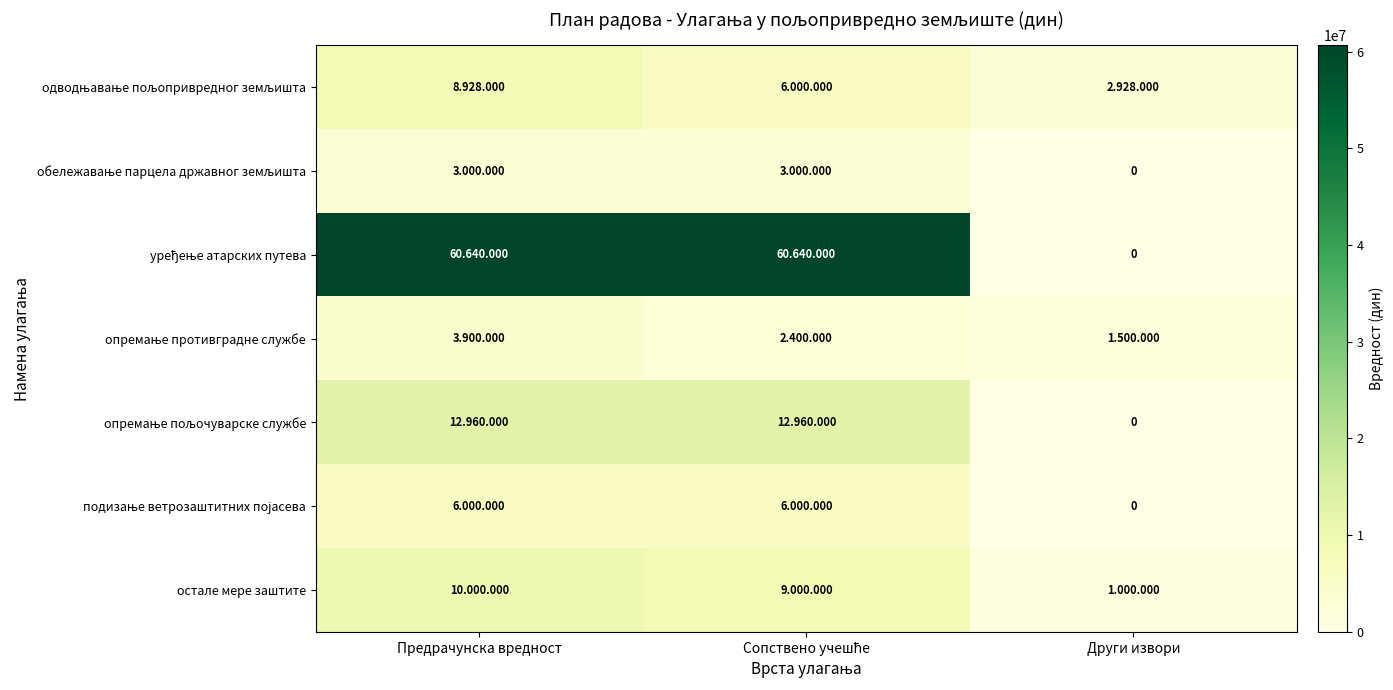

Where is обележавање парцела државног земљишта nearest to the value 1500000?

Предрачунска вредност